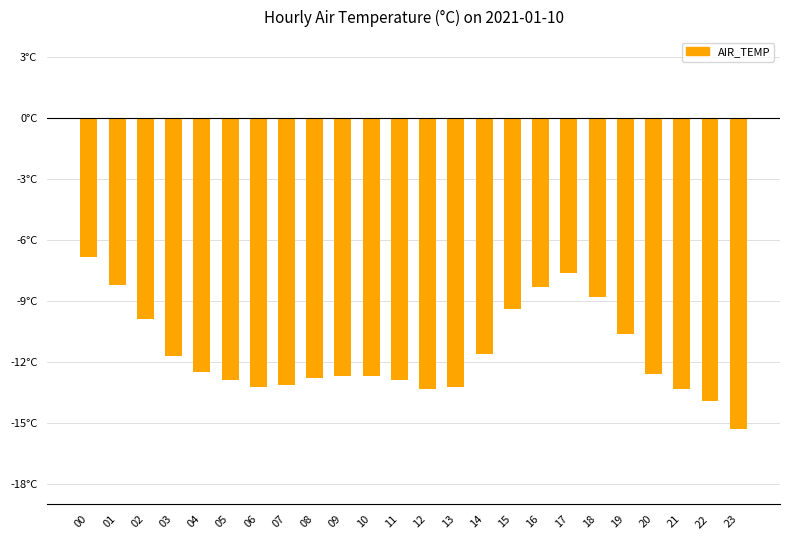

Rank the categories by value from lowest to highest.

23, 22, 12, 21, 06, 13, 07, 05, 11, 08, 09, 10, 20, 04, 03, 14, 19, 02, 15, 18, 16, 01, 17, 00